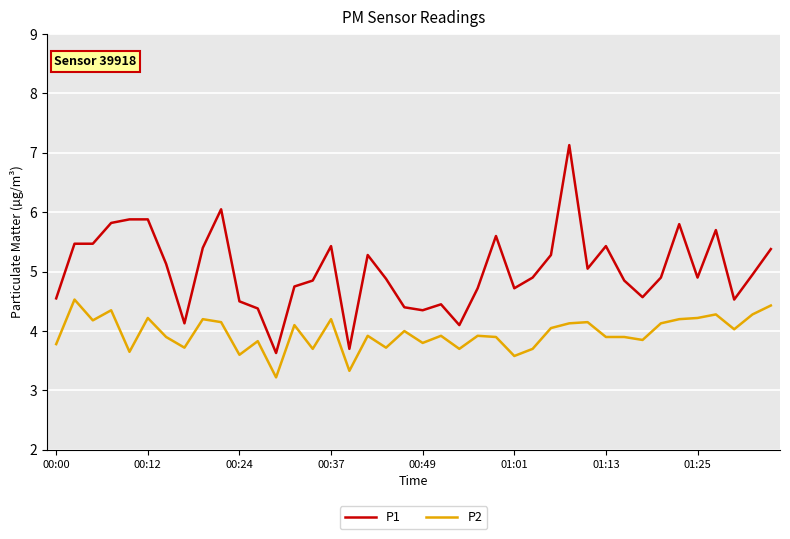

Which series has the widest spread of values?

P1